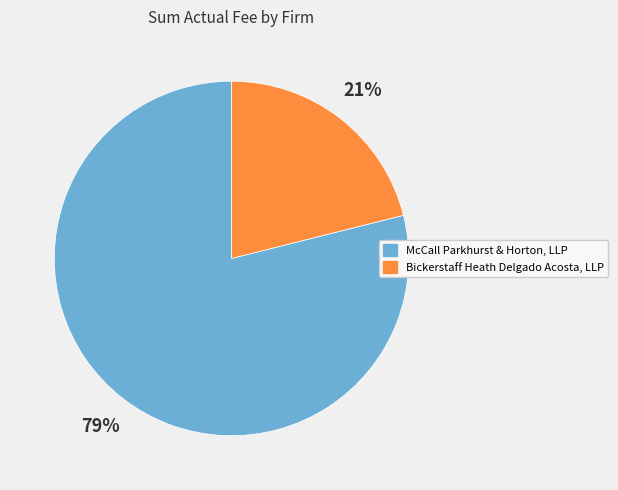

The Bickerstaff Heath Delgado Acosta, LLP slice represents 21% of the pie. True or false?

True